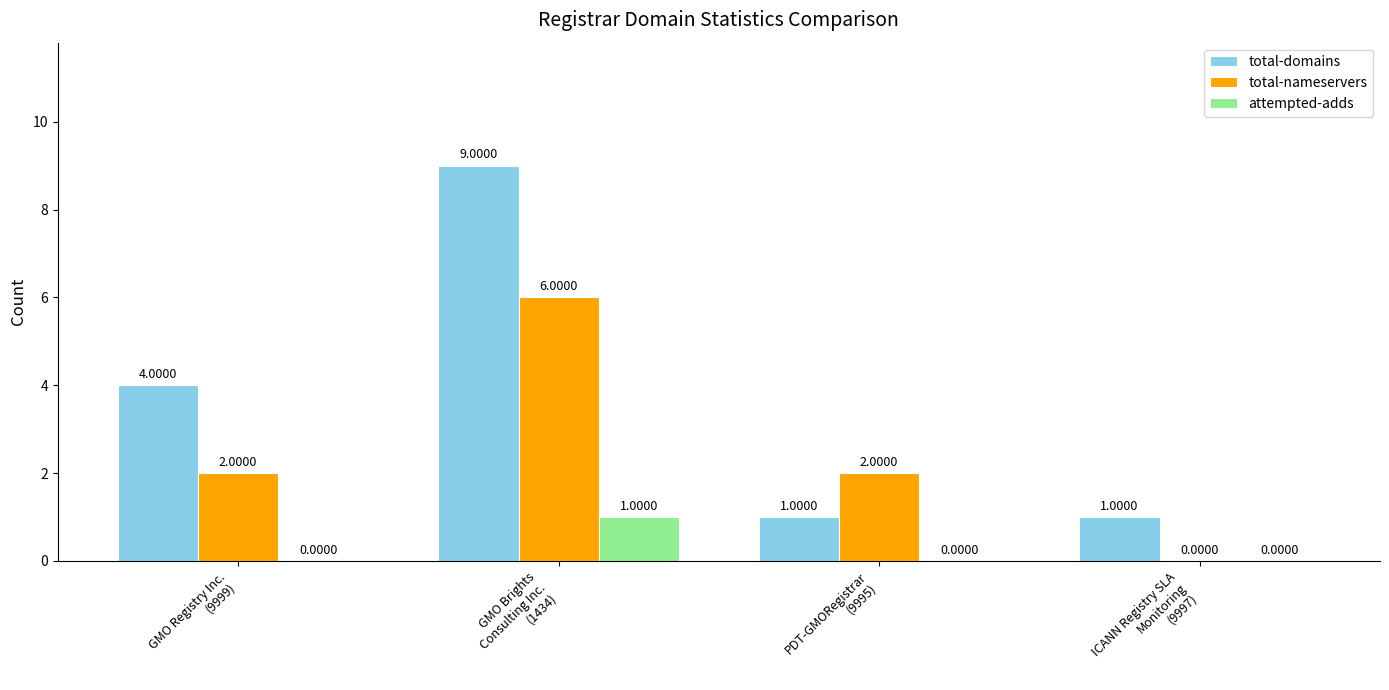

What is the maximum value for attempted-adds?

1